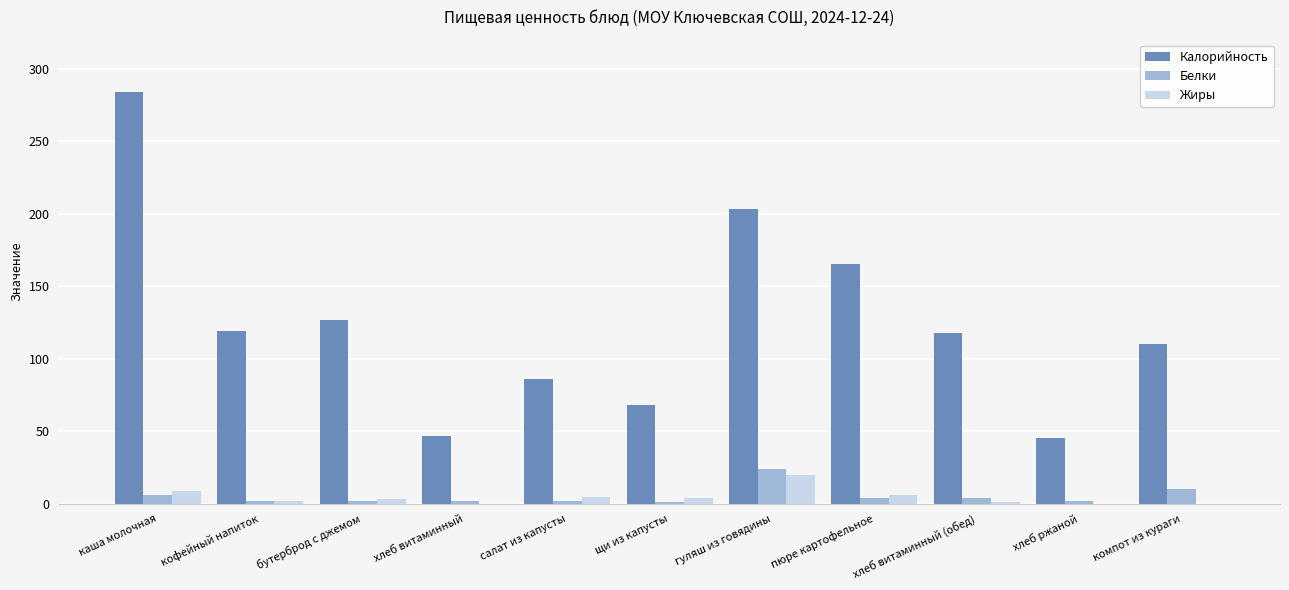

Which series has the largest total across all categories?

Калорийность